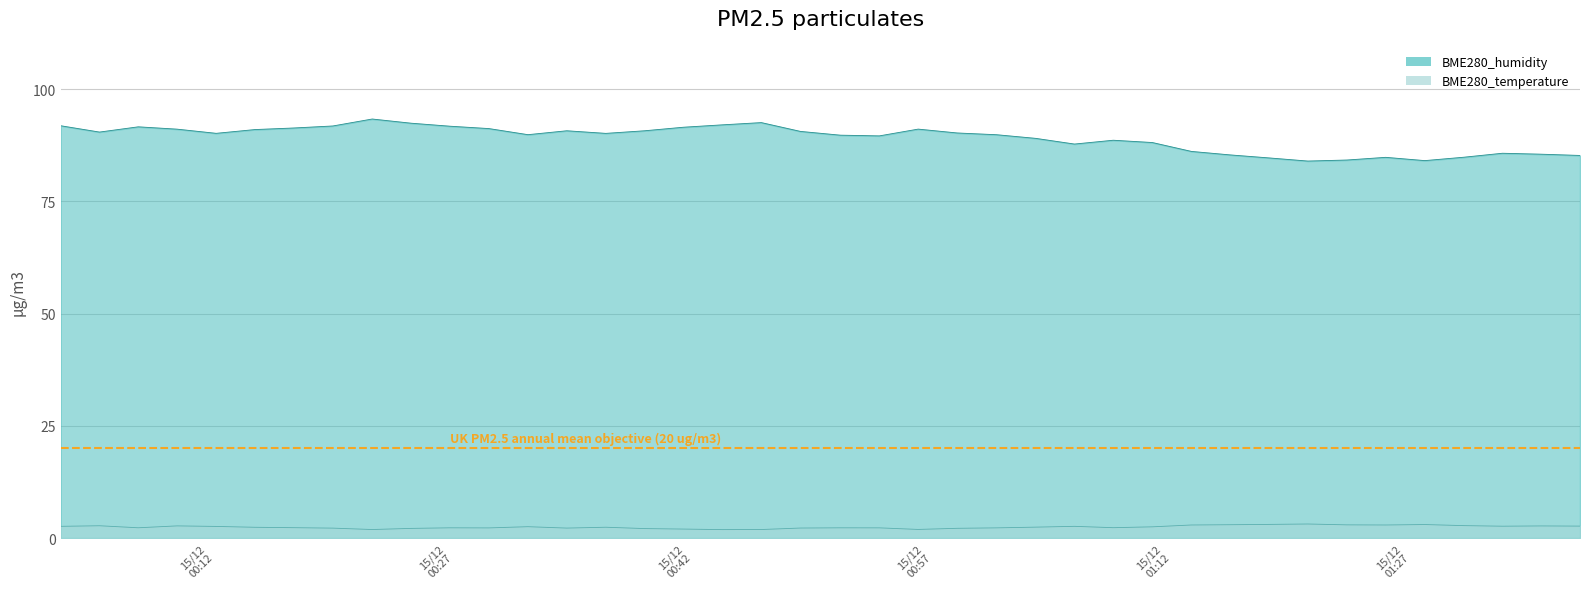

What are all the series names shown in the legend?

BME280_humidity, BME280_temperature